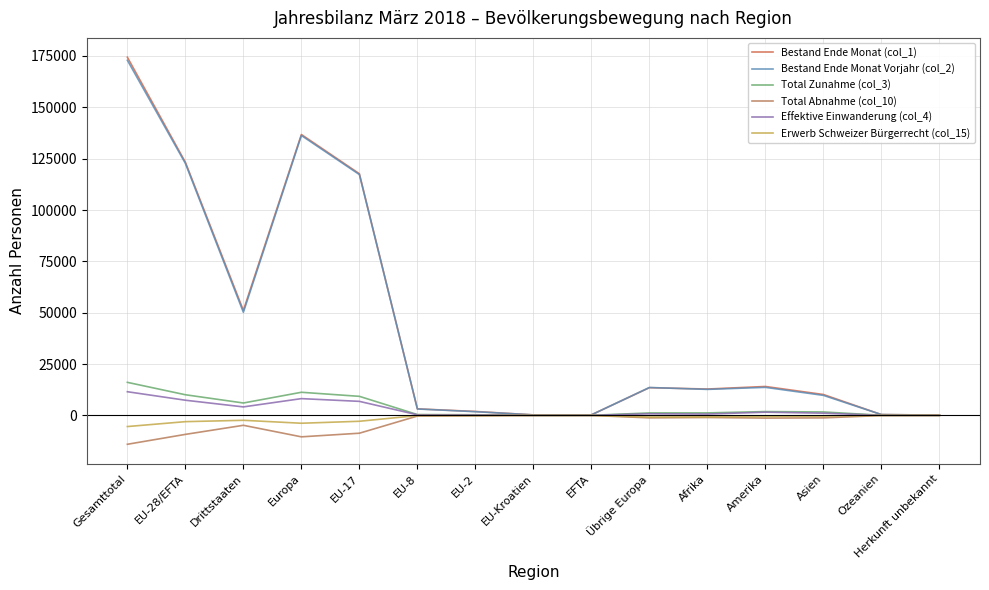

What is the spread (max minus min) of values at Gesamttotal?

188442